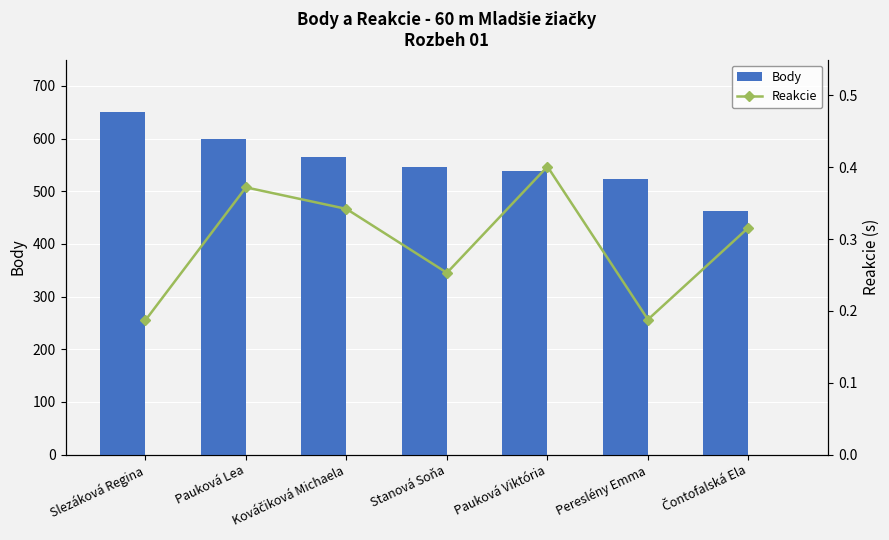

How many groups of bars are there?

7